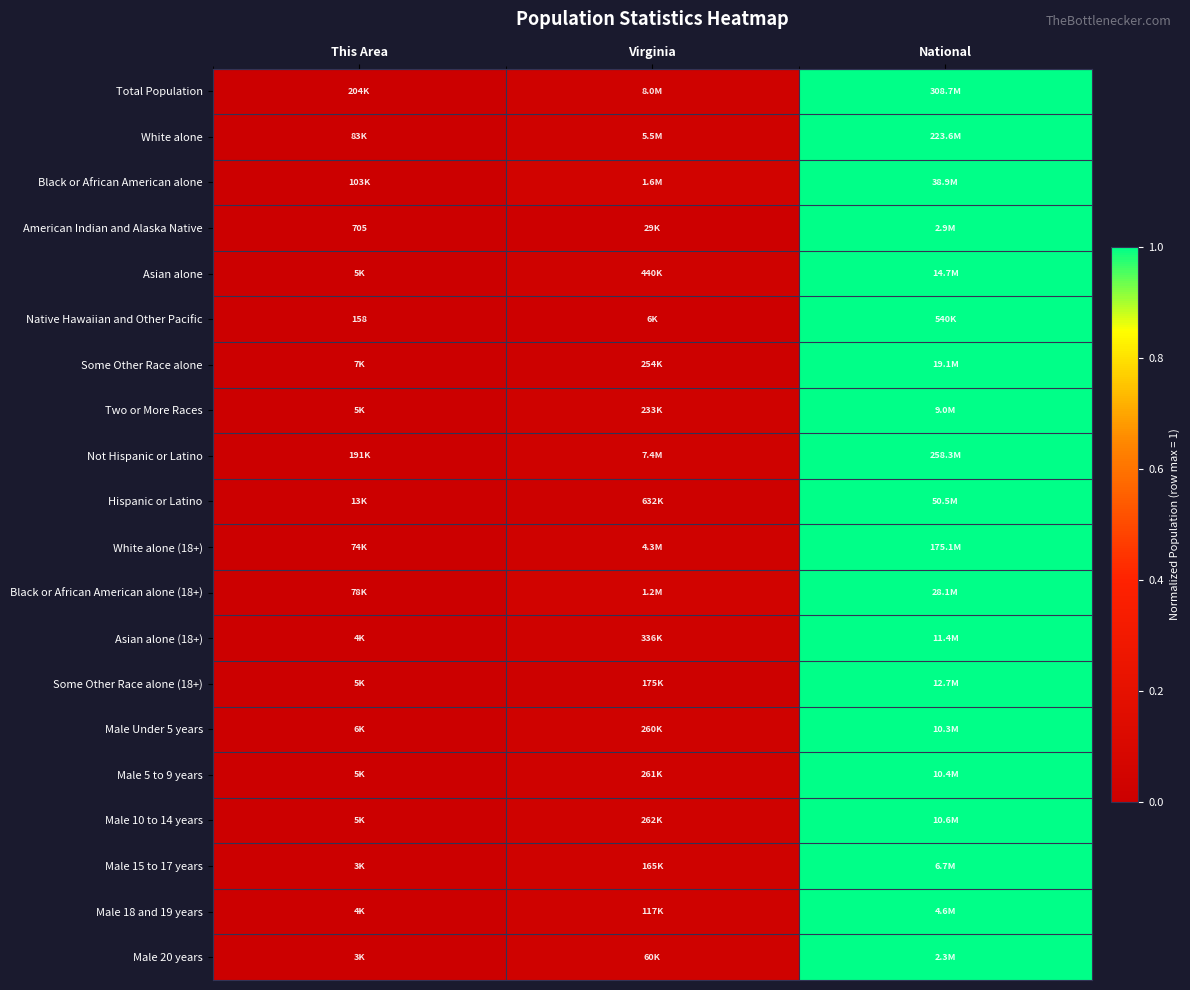

At which category does the chart reach its peak across all series?

National